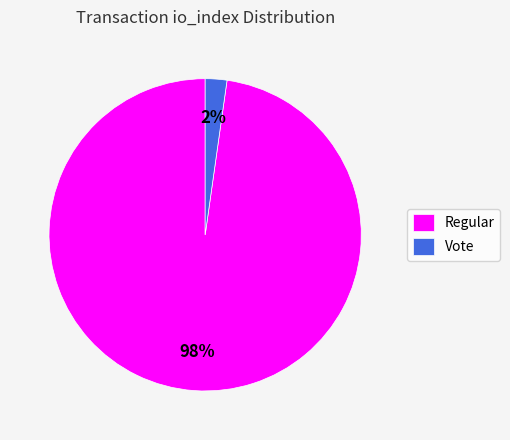

To the nearest percent, what is the average slice percentage?

50%